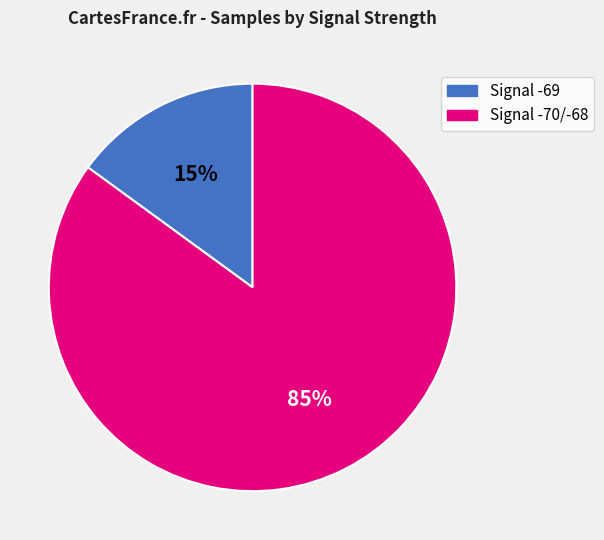

To the nearest percent, what portion does Signal -69 represent?

15%